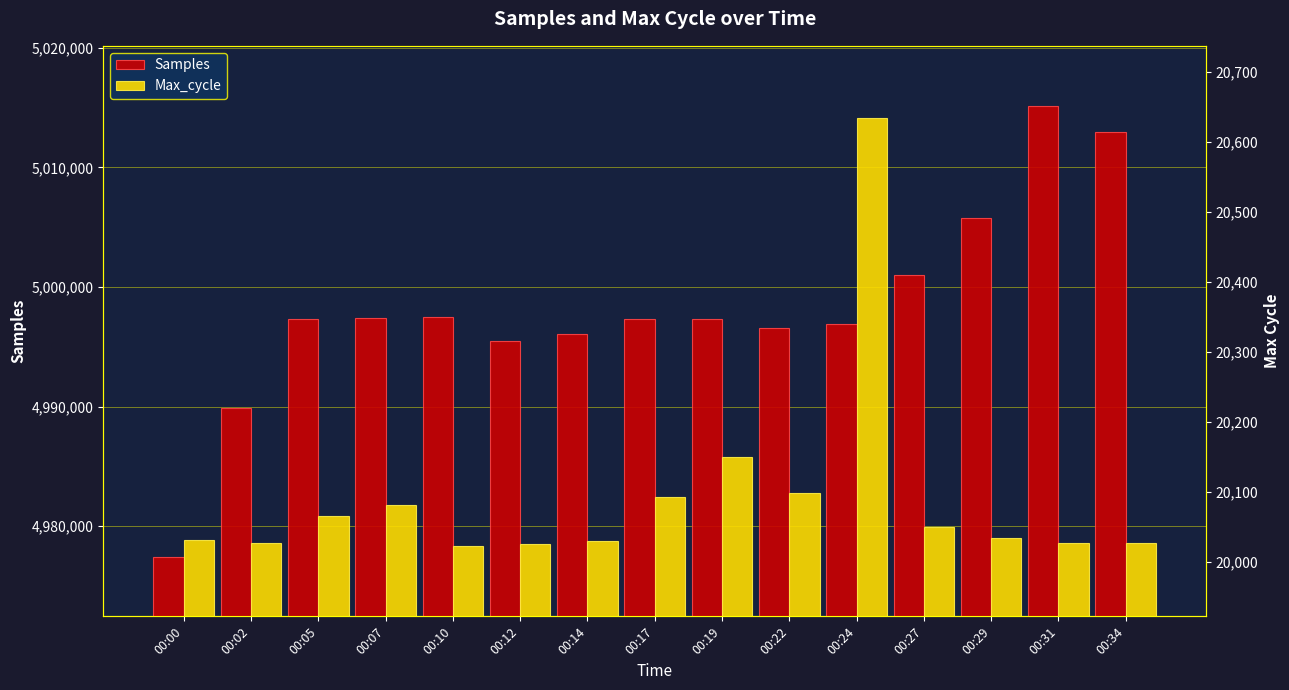

Between 00:17 and 00:02, which is larger?

00:17